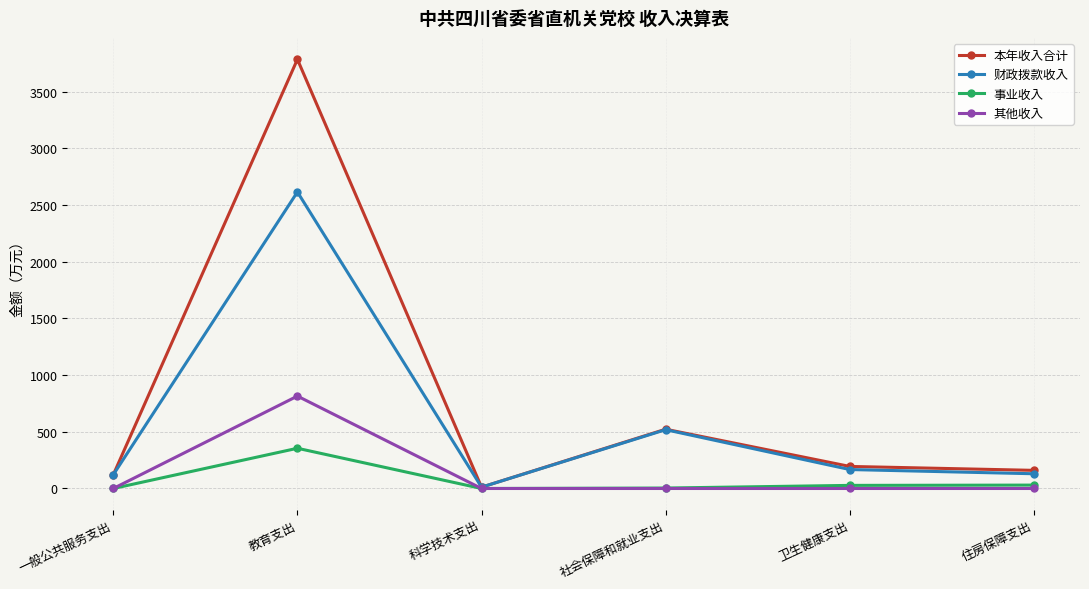

What is the maximum value shown in the chart?

3785.5